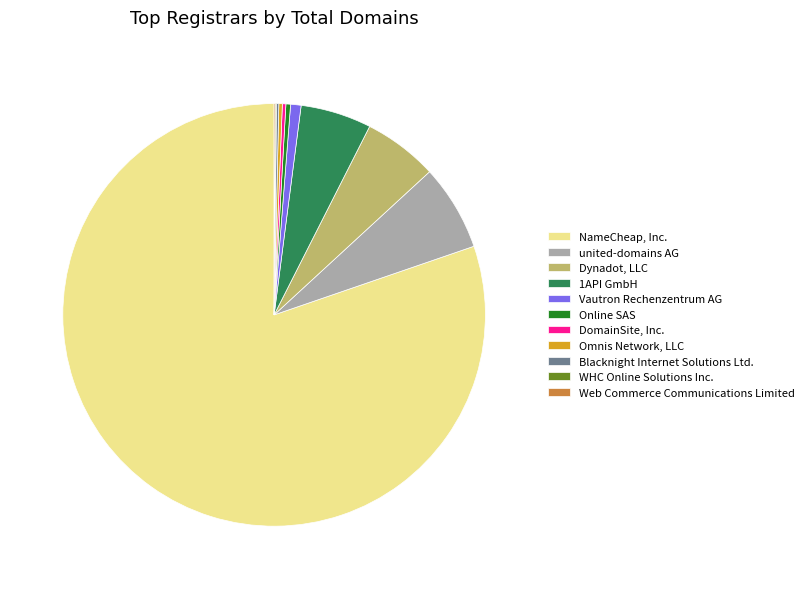

True or false: NameCheap, Inc. accounts for 80% of the total.

True